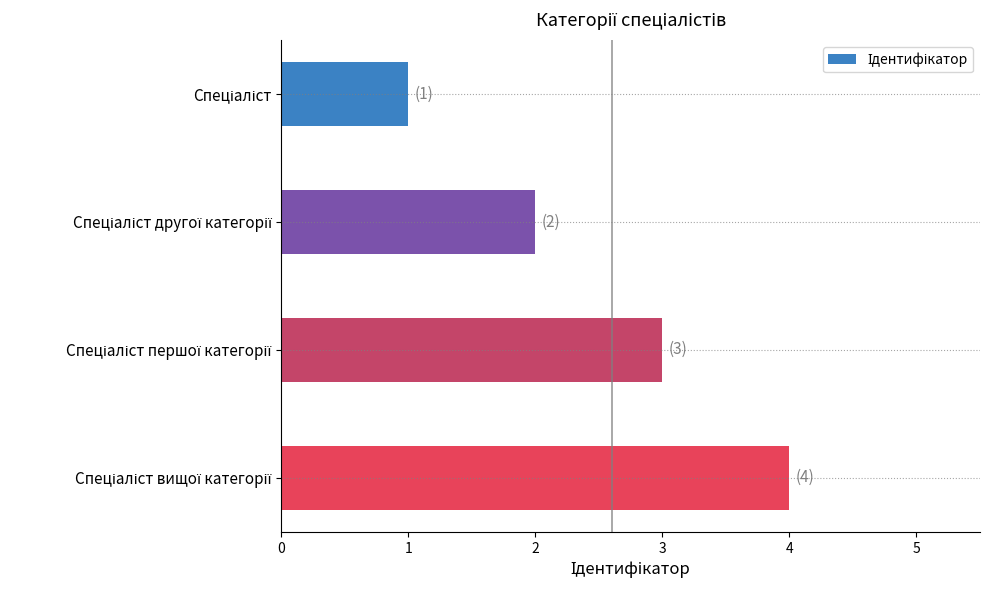

What is the sum of all values?

10